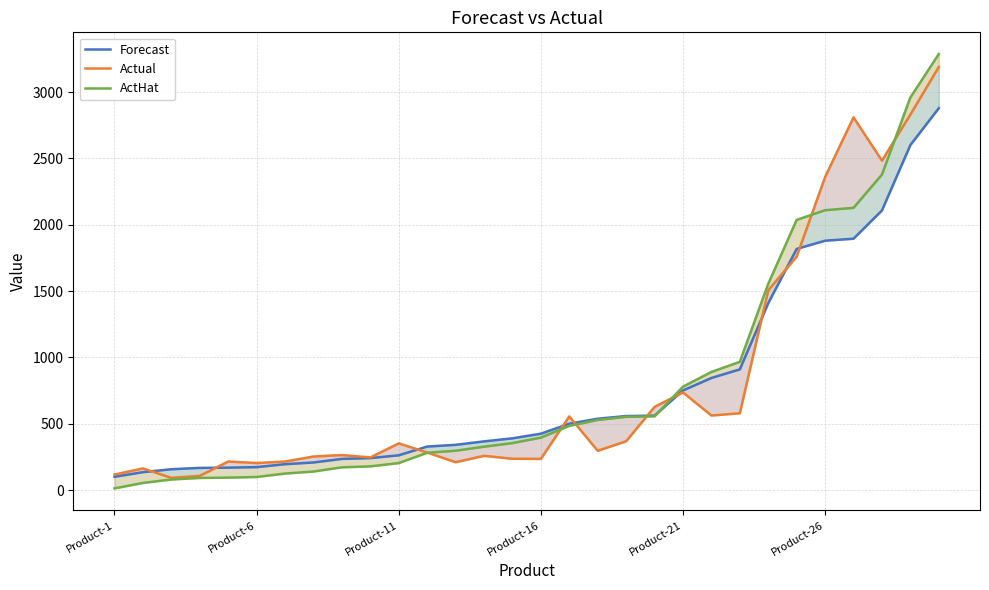

What position from the left is Product-11?

3